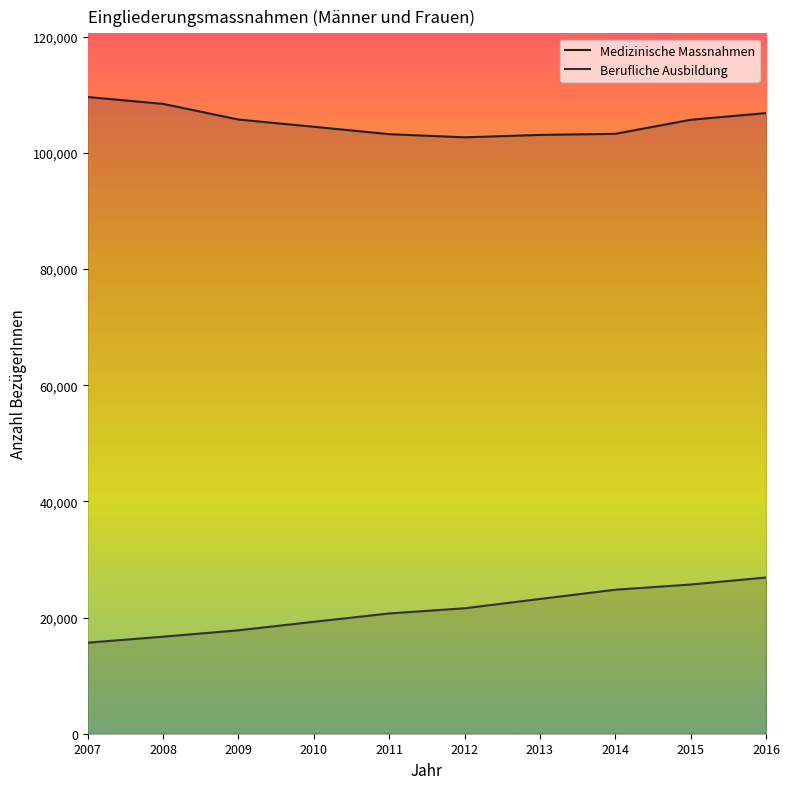

At which label is Medizinische Massnahmen closest to 106136?

2009